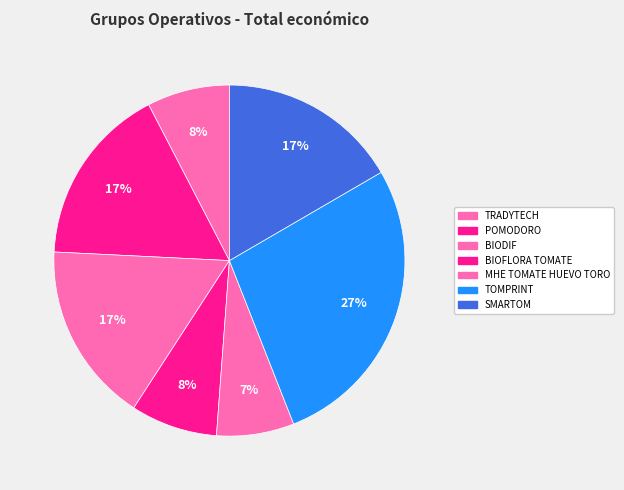

Is BIODIF the majority of the pie?

No